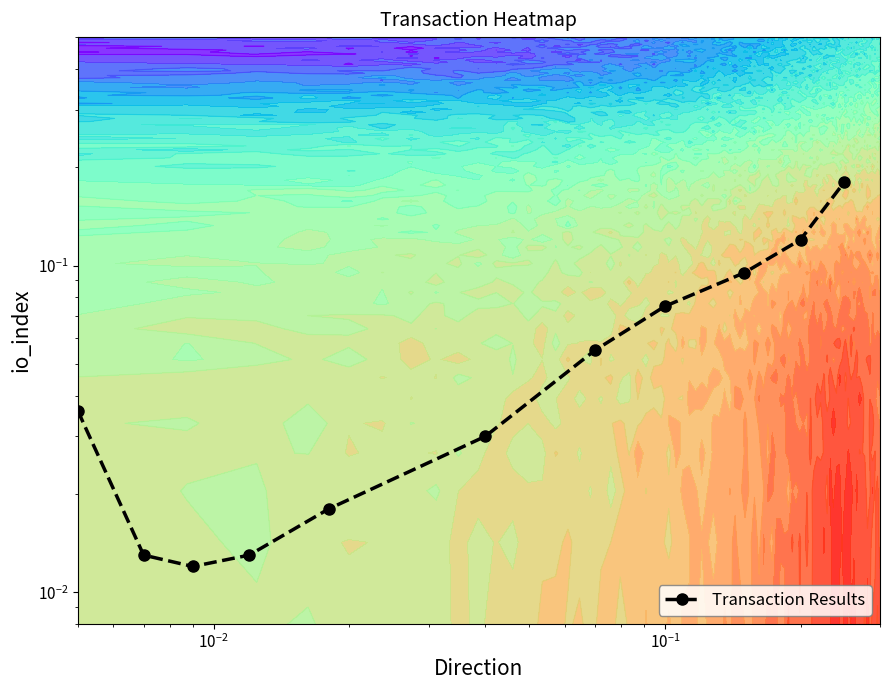

Reading right to left, extract all data points from this chart.

0.2	0.1	0.1	0.1	0.1	0.0	0.0	0.0	0.0	0.0	0.0